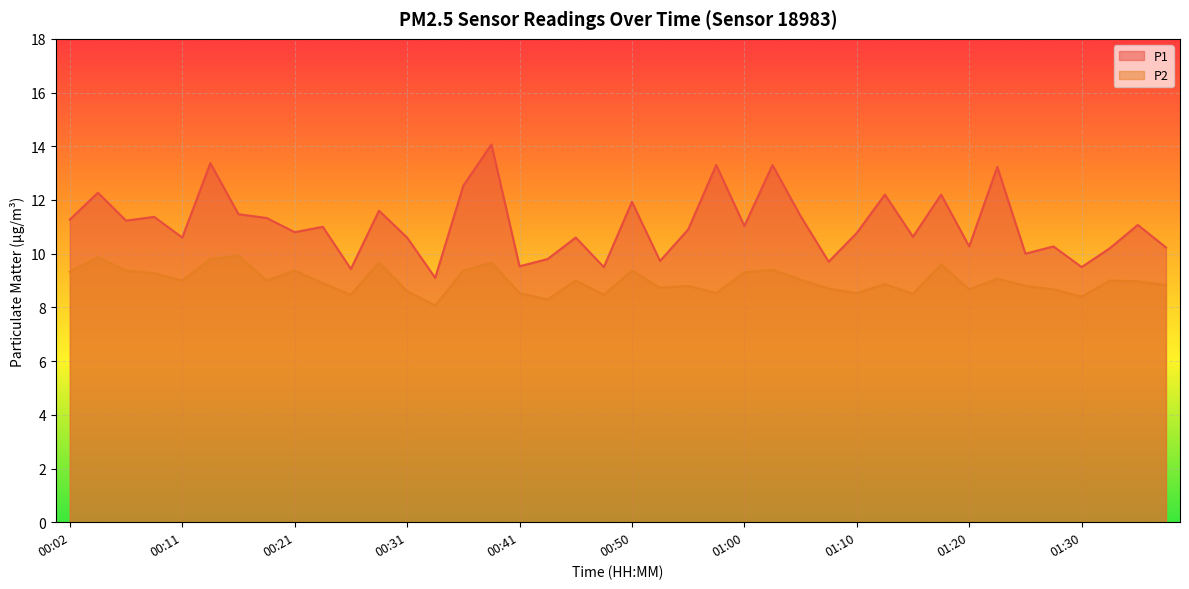

What is the sum of the P1 values at 01:32 and 01:05?

21.6